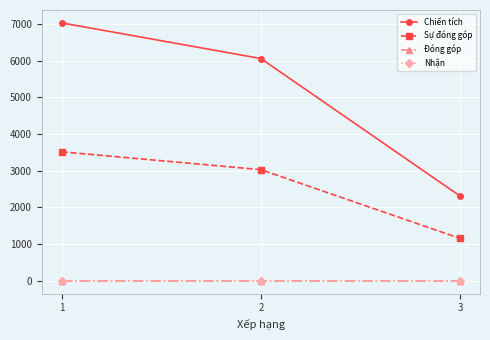

At how many categories does at least one series exceed 6978?

1